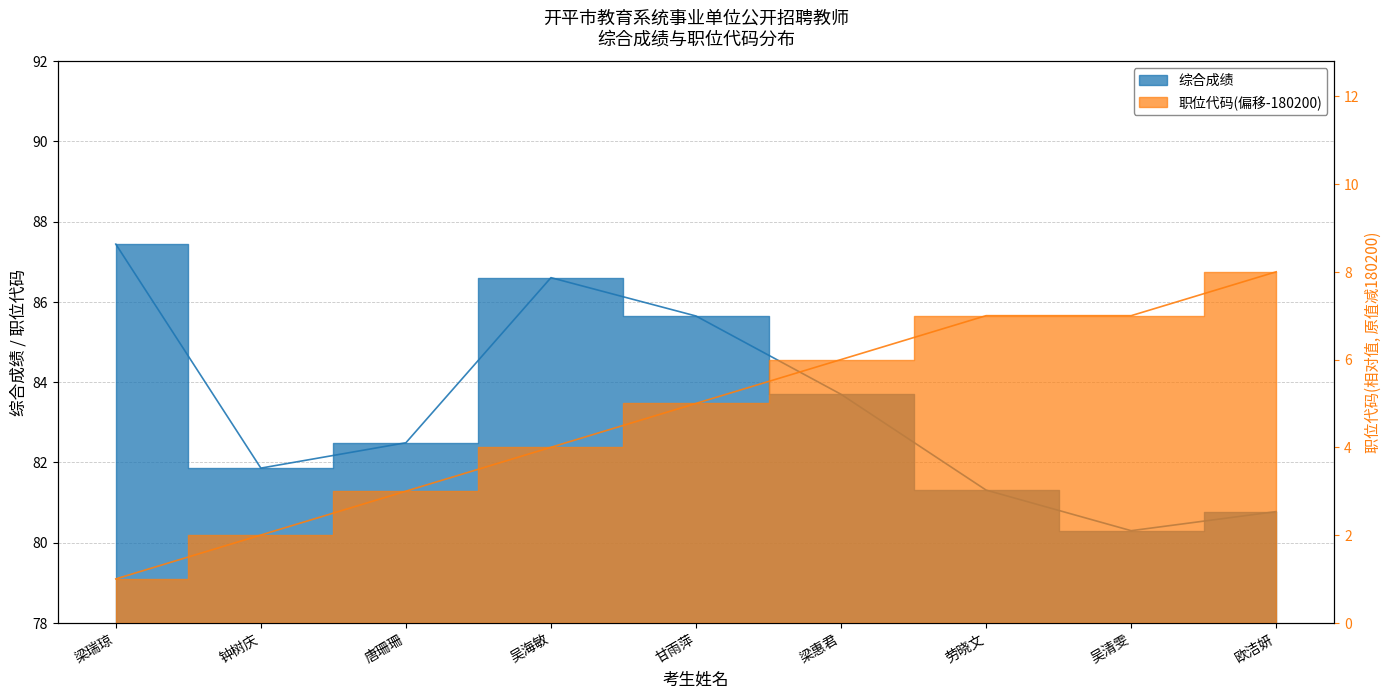

How many data points in 综合成绩 are less than 82?

4